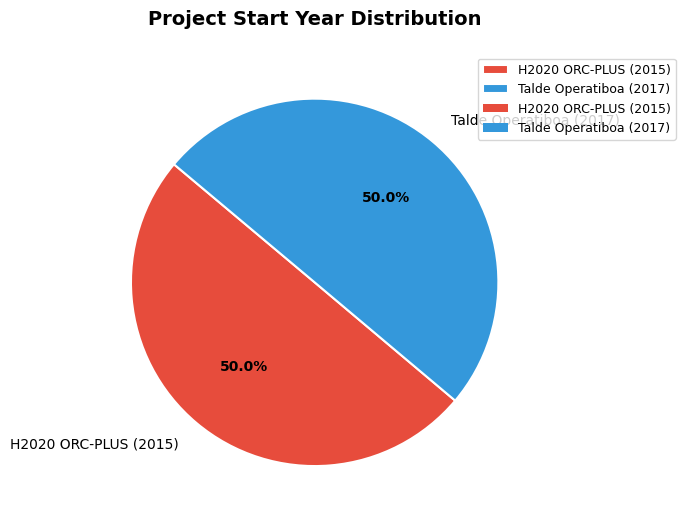

Do H2020 ORC-PLUS (2015) and Talde Operatiboa (2017) together represent more than half of the pie?

Yes